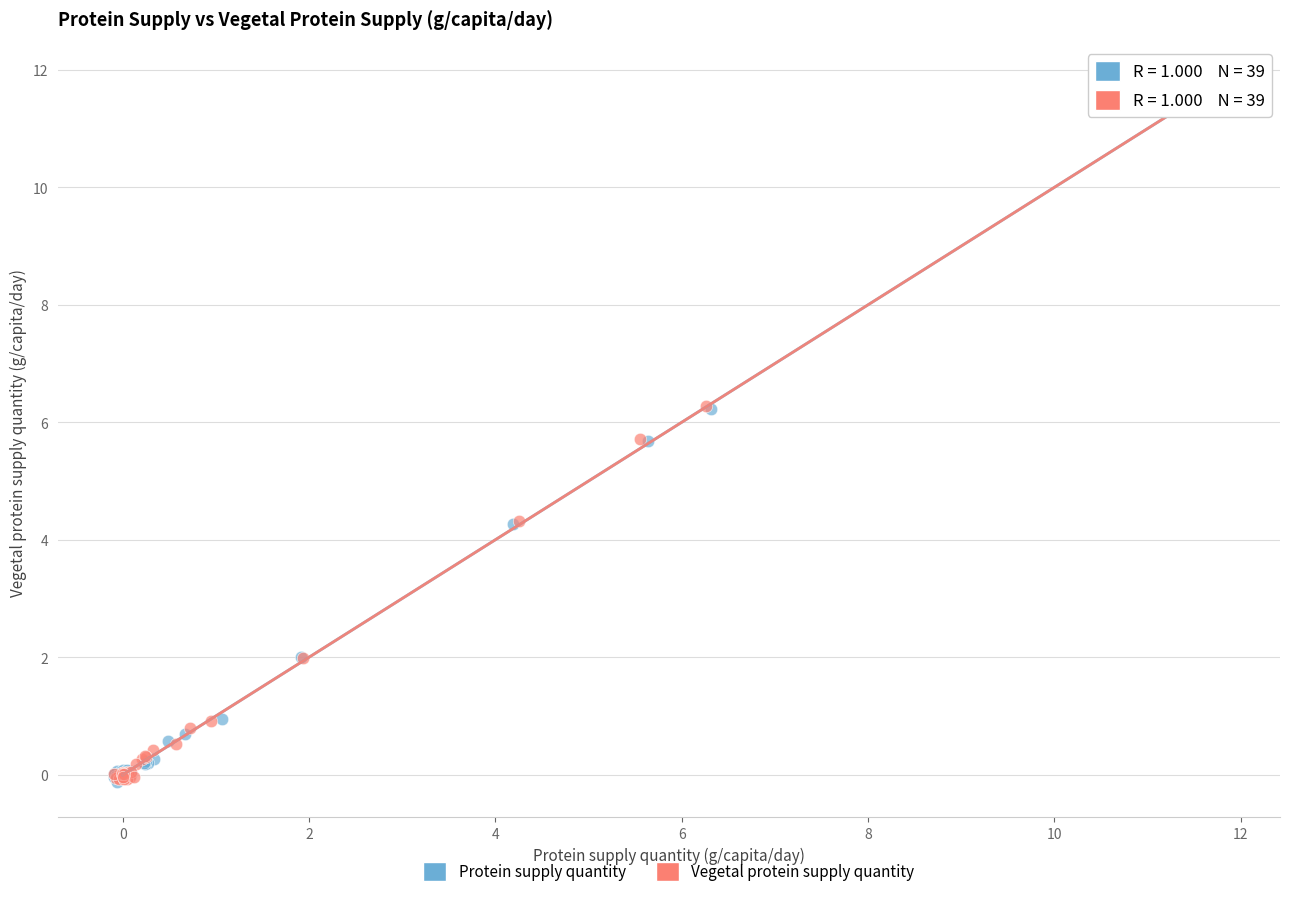

Which series has the largest Y range (max minus min)?

Protein supply quantity